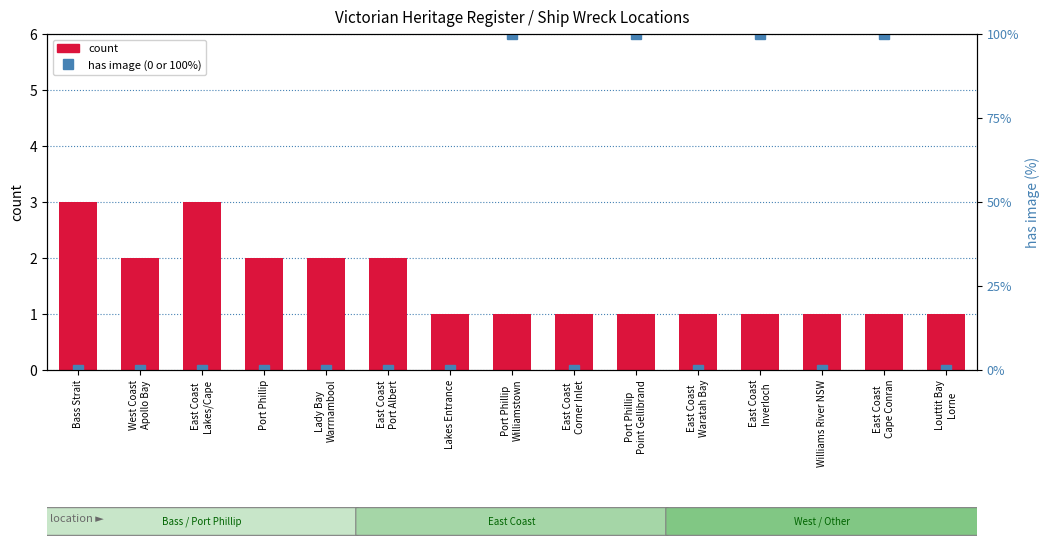

Which series changed the most between Port Phillip and Williams River NSW?

count